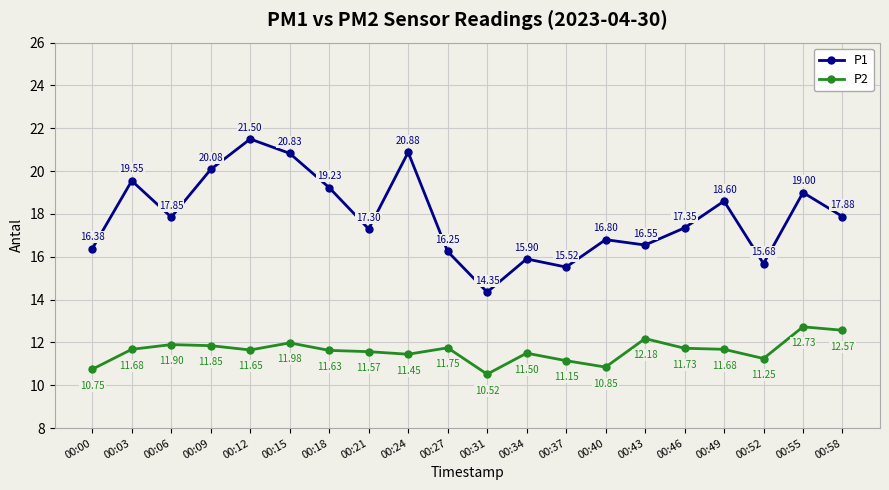

What is the average value of the P2 series?

11.6